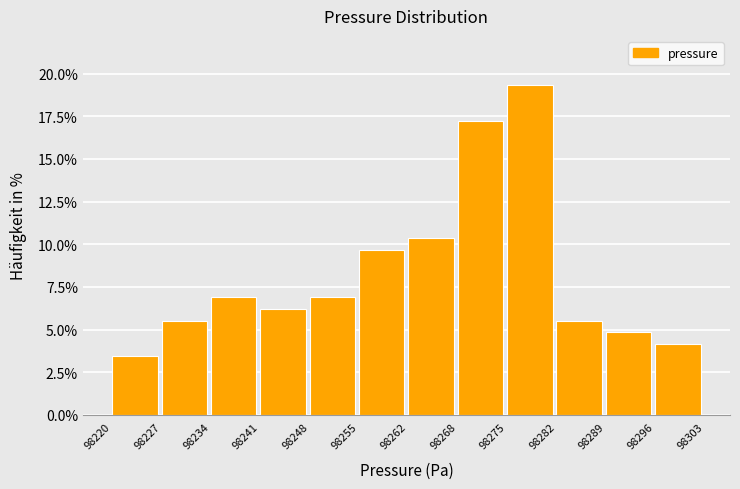

Reading left to right, transcribe this chart: for each bar, give the range it covers on the x-axis and its height. The values are not printed on the chart, so give them approximately, as read against the axis.

98220 to 98227: 3.5
98227 to 98234: 5.5
98234 to 98241: 7.0
98241 to 98248: 6.0
98248 to 98255: 7.0
98255 to 98262: 9.5
98262 to 98268: 10.5
98268 to 98275: 17.0
98275 to 98282: 19.5
98282 to 98289: 5.5
98289 to 98296: 5.0
98296 to 98303: 4.0